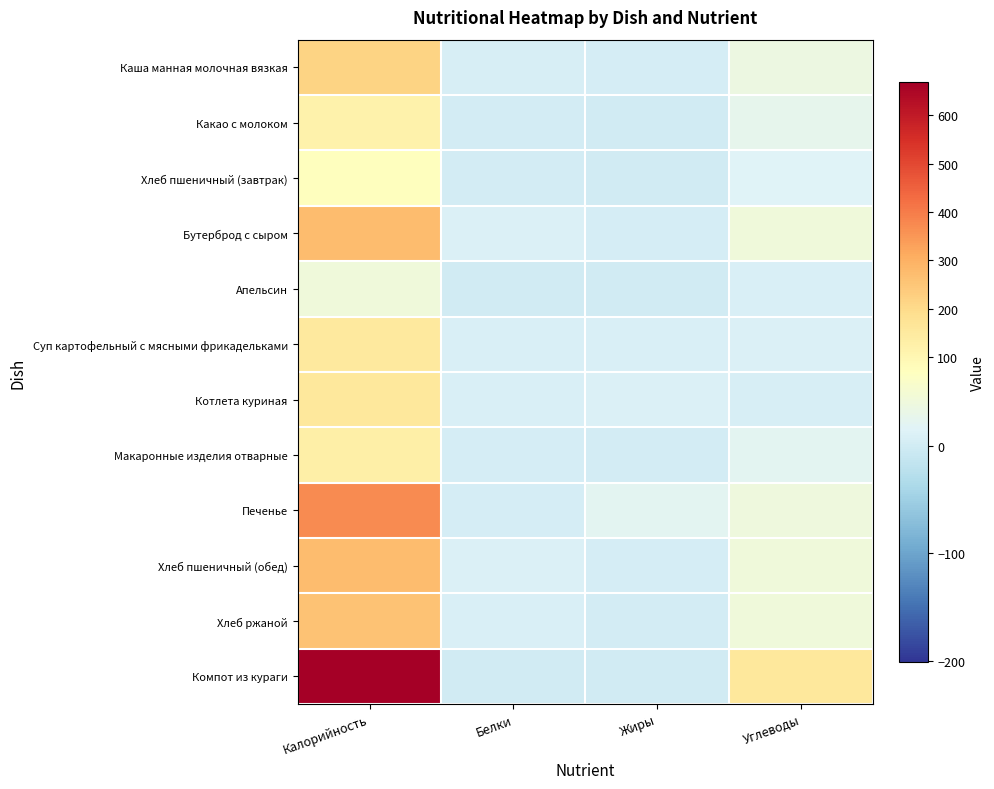

What is the smallest value displayed?

0.2